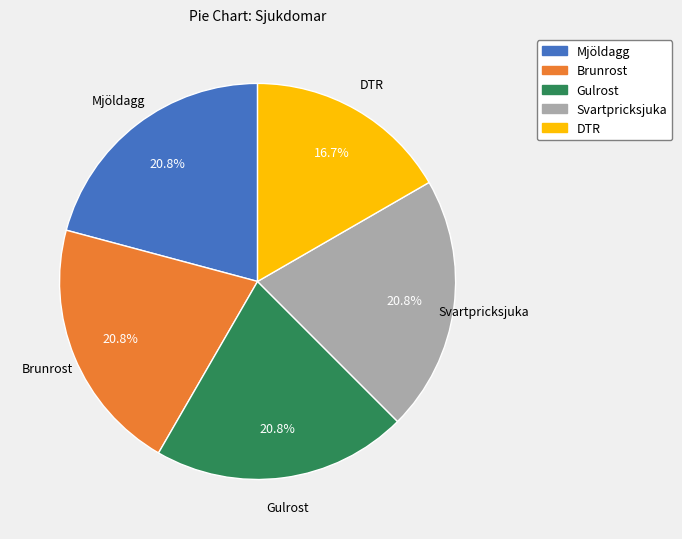

Count the number of slices in the pie.

5